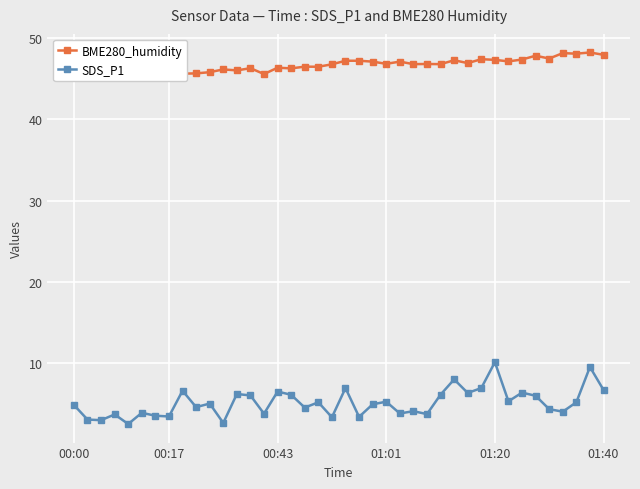

Is it true that SDS_P1 equals 4.9 at 22?

True